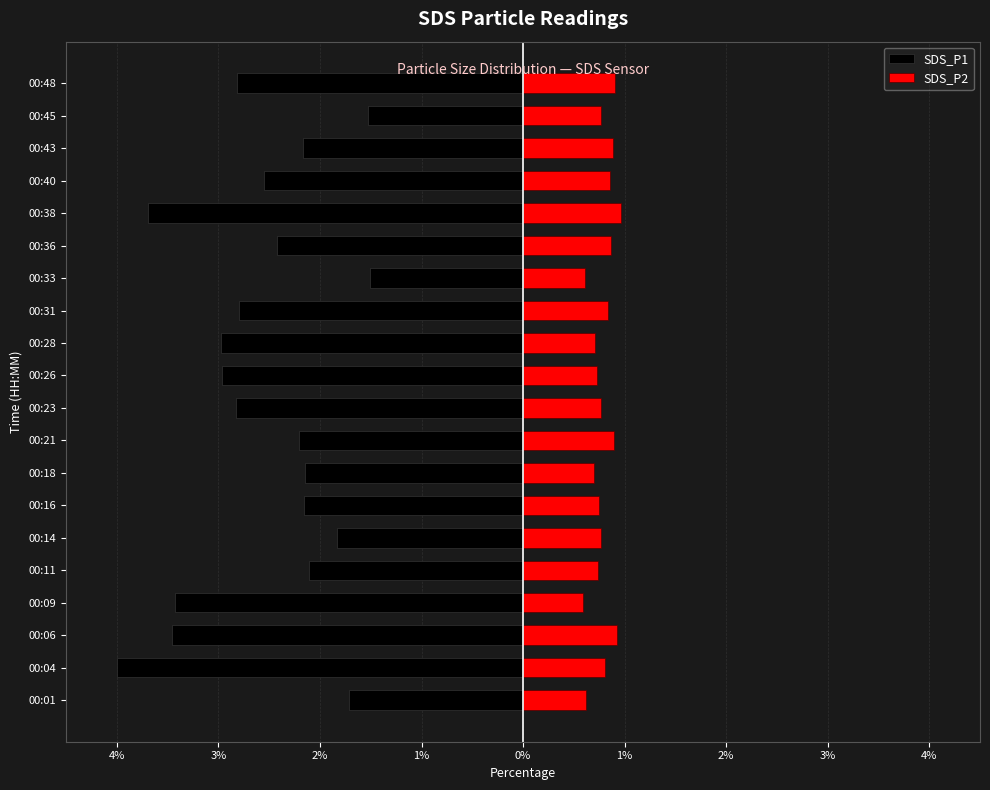

Which series has the widest spread of values?

SDS_P1